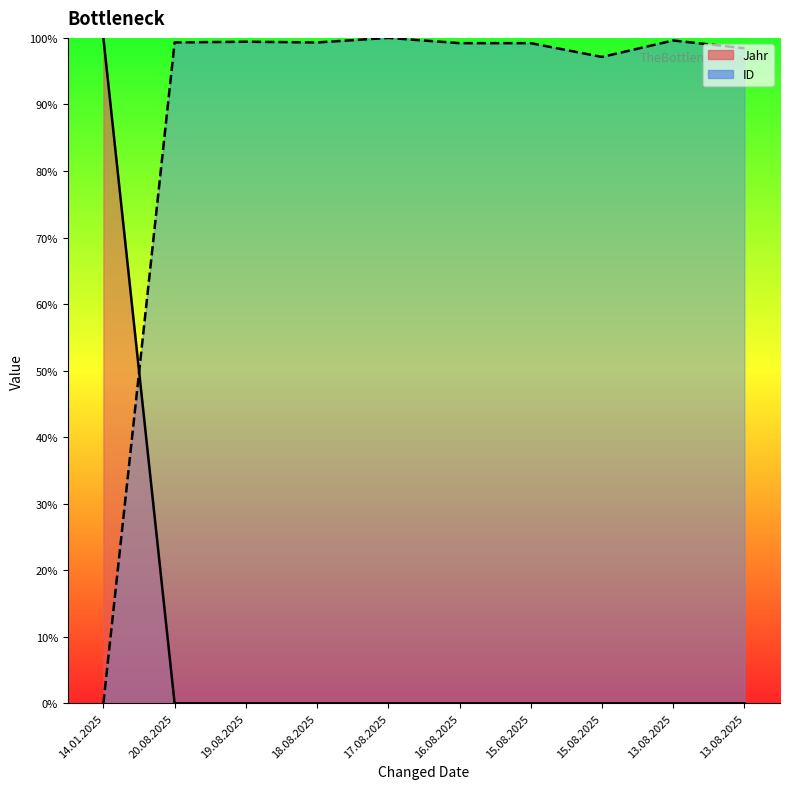

Reading right to left, list all the values displayed in this chart.

Jahr: 13.08.2025=0.0	13.08.2025=0.0	15.08.2025=0.0	15.08.2025=0.0	16.08.2025=0.0	17.08.2025=0.0	18.08.2025=0.0	19.08.2025=0.0	20.08.2025=0.0	14.01.2025=100.0
ID: 13.08.2025=98.4	13.08.2025=99.6	15.08.2025=97.1	15.08.2025=99.2	16.08.2025=99.2	17.08.2025=100.0	18.08.2025=99.3	19.08.2025=99.4	20.08.2025=99.3	14.01.2025=0.0